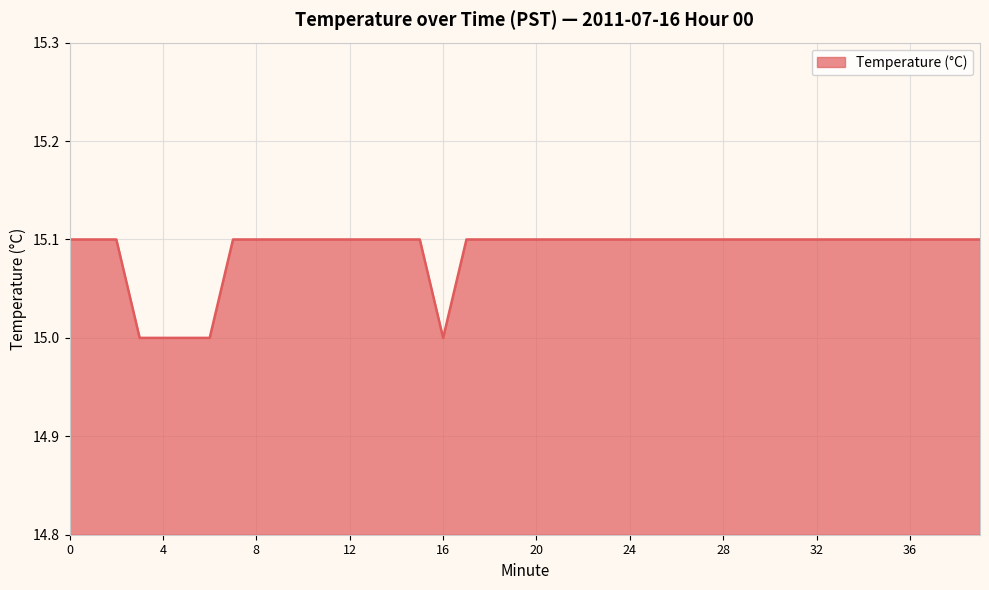

What is the maximum value shown in the chart?

15.1